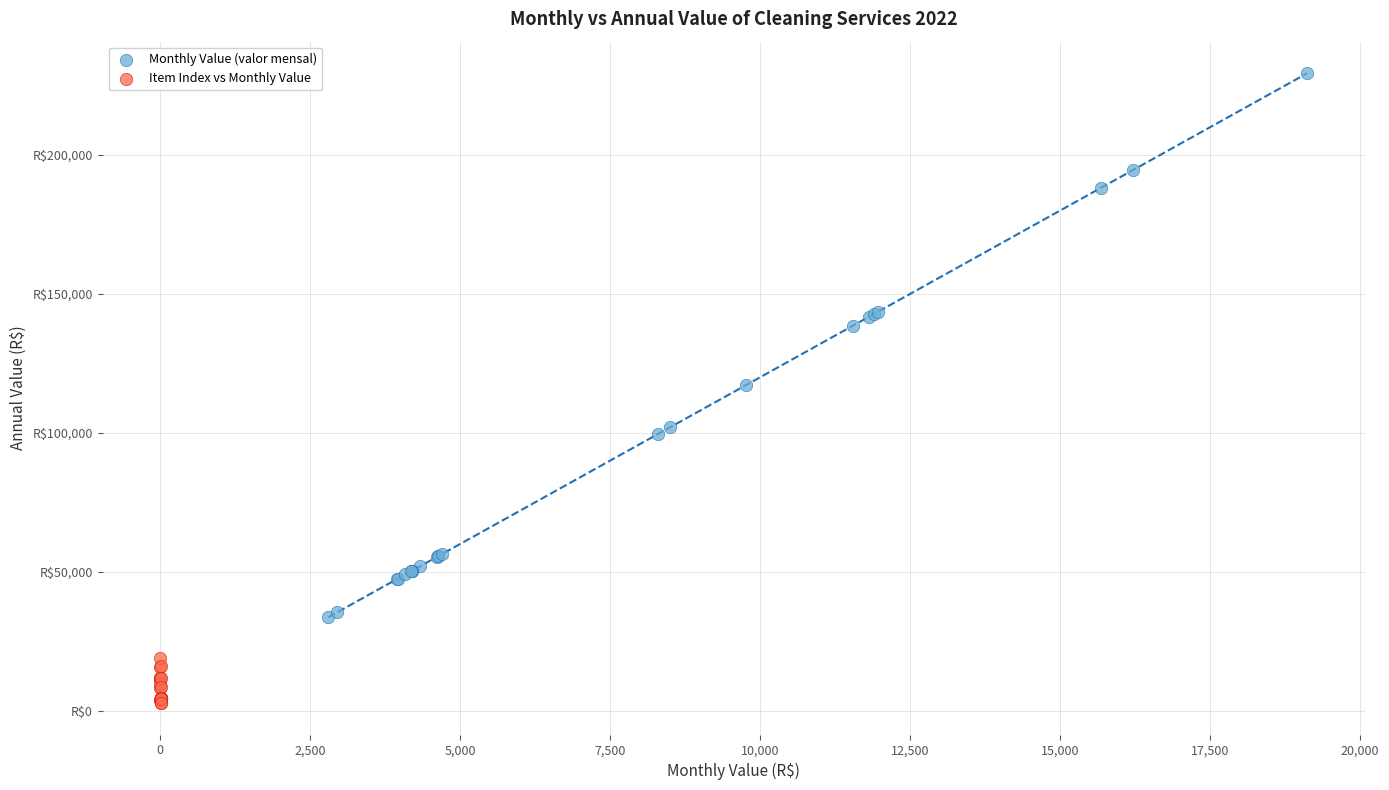

Which series reaches the maximum Y coordinate?

Monthly Value (valor mensal)